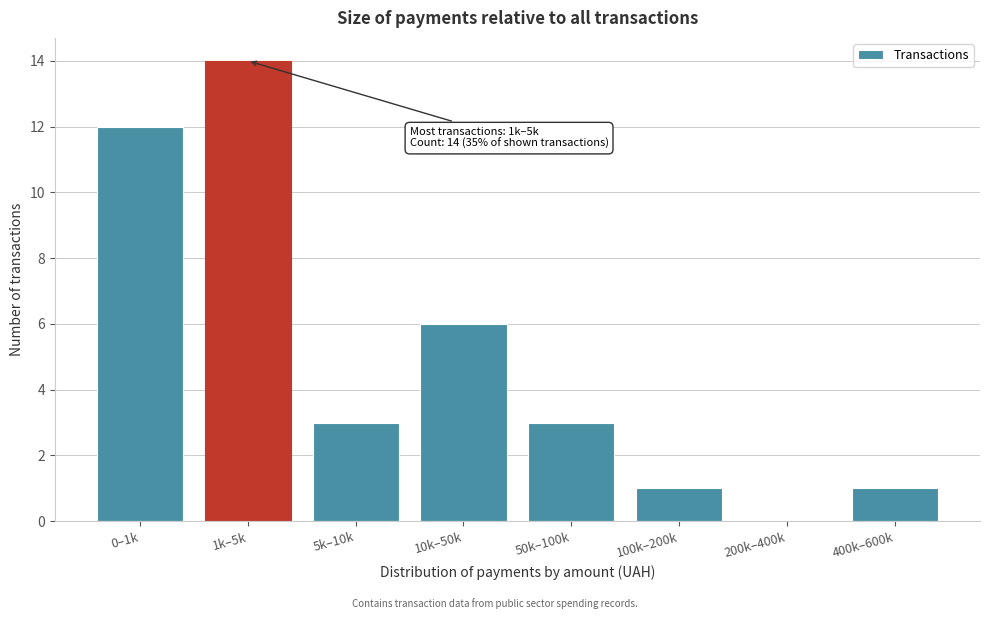

Reading right to left, what are all the values shown in this chart?

400k–600k=1	200k–400k=0	100k–200k=1	50k–100k=3	10k–50k=6	5k–10k=3	1k–5k=14	0–1k=12